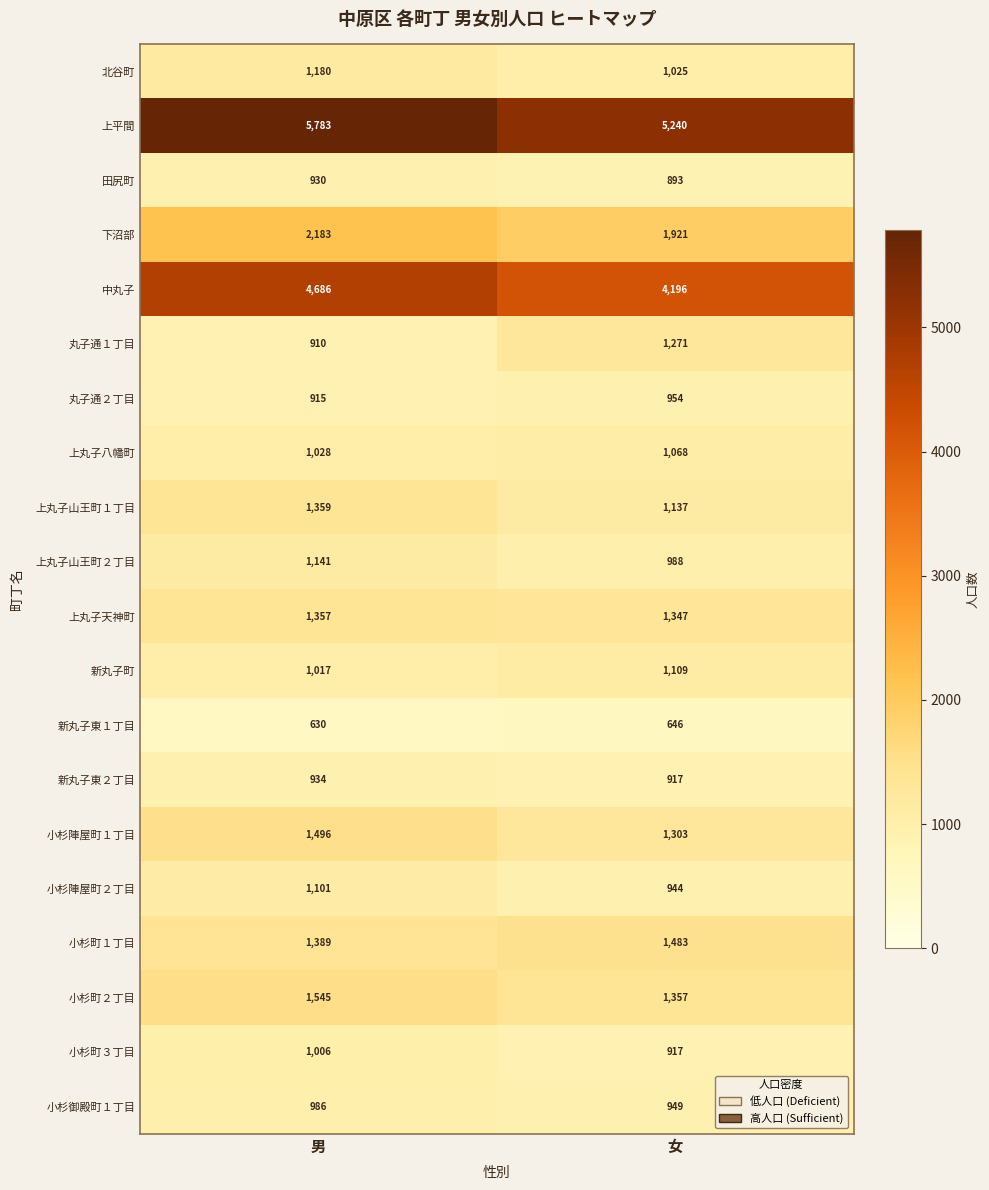

What is the average value of the 上平間 series?

5512